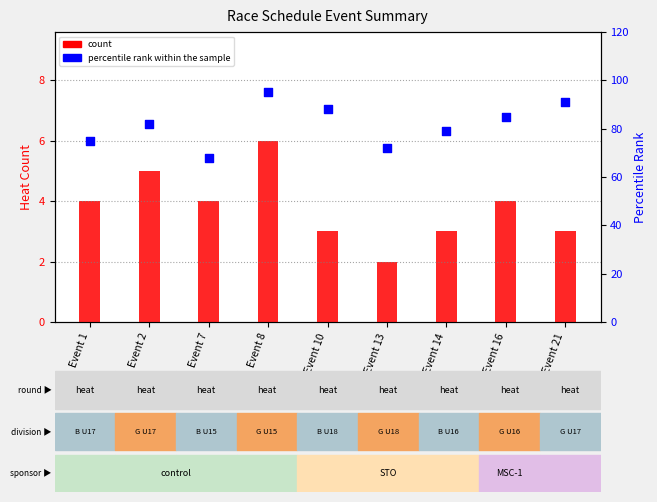

Which series contains the lowest Y value?

count